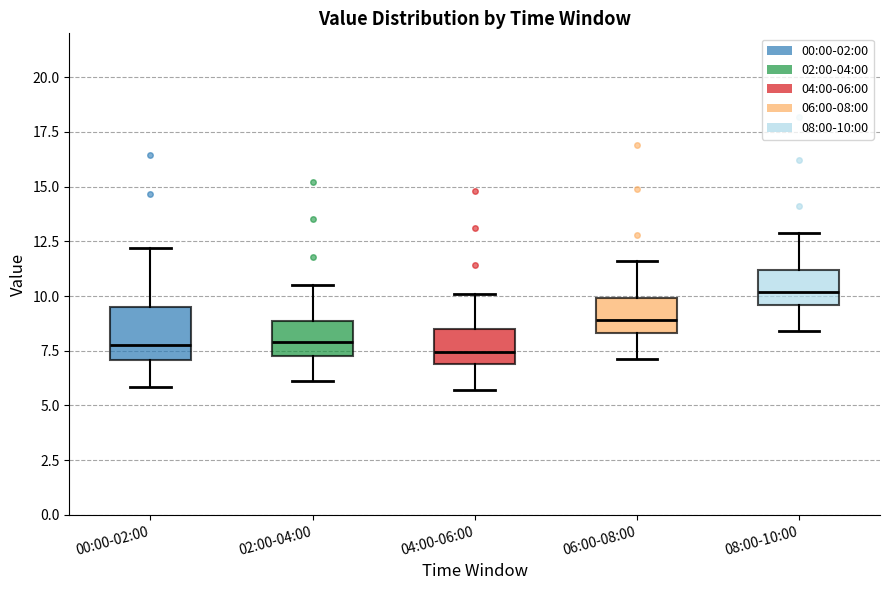

Which box's median line is the highest?

08:00-10:00